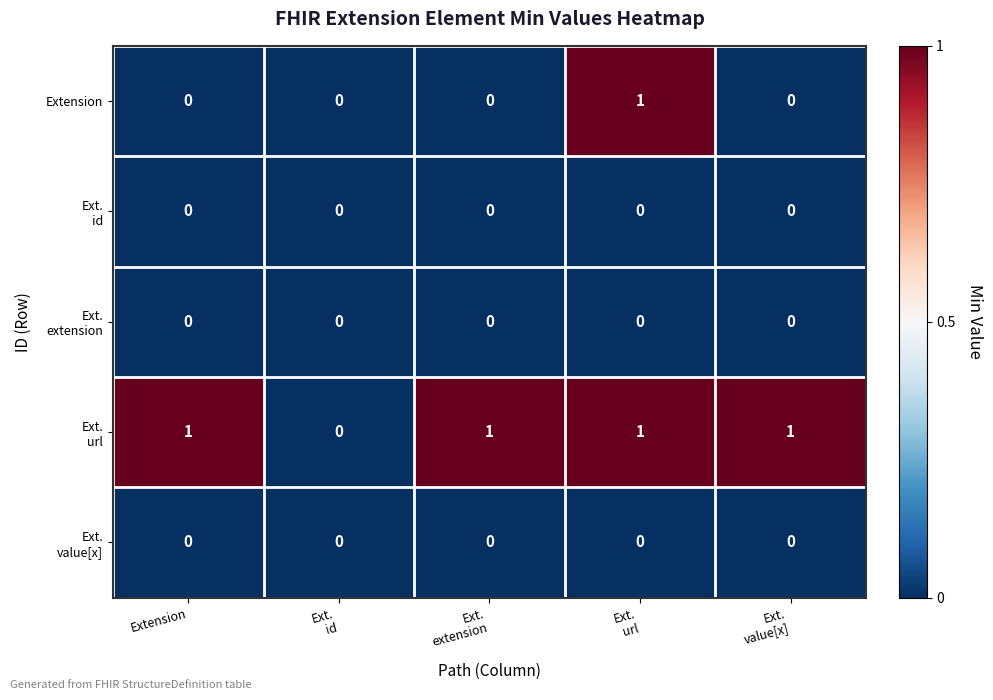

The Extension series shows 0 at Extension. True or false?

True